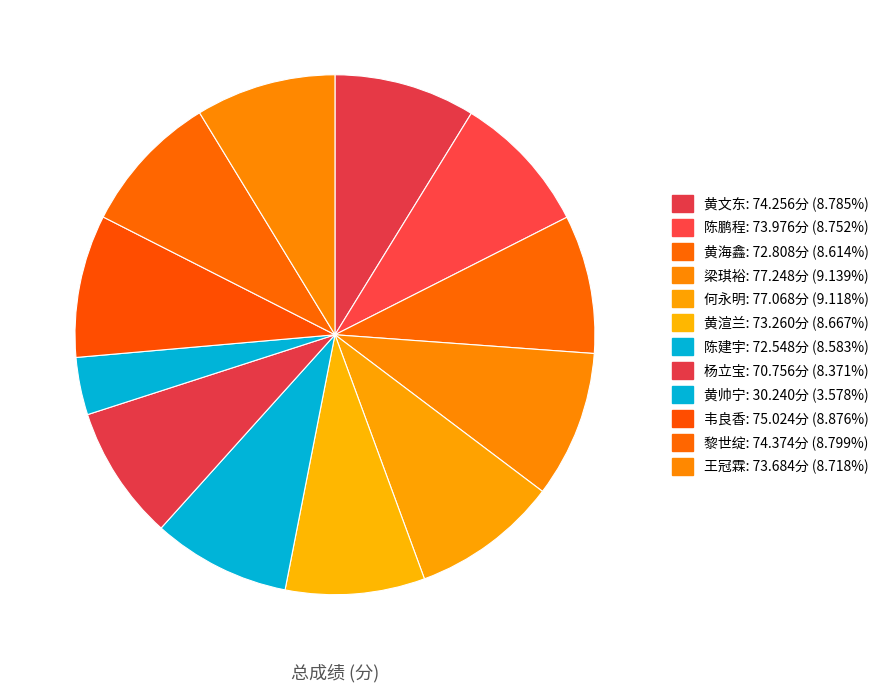

How many segments does this pie chart have?

12